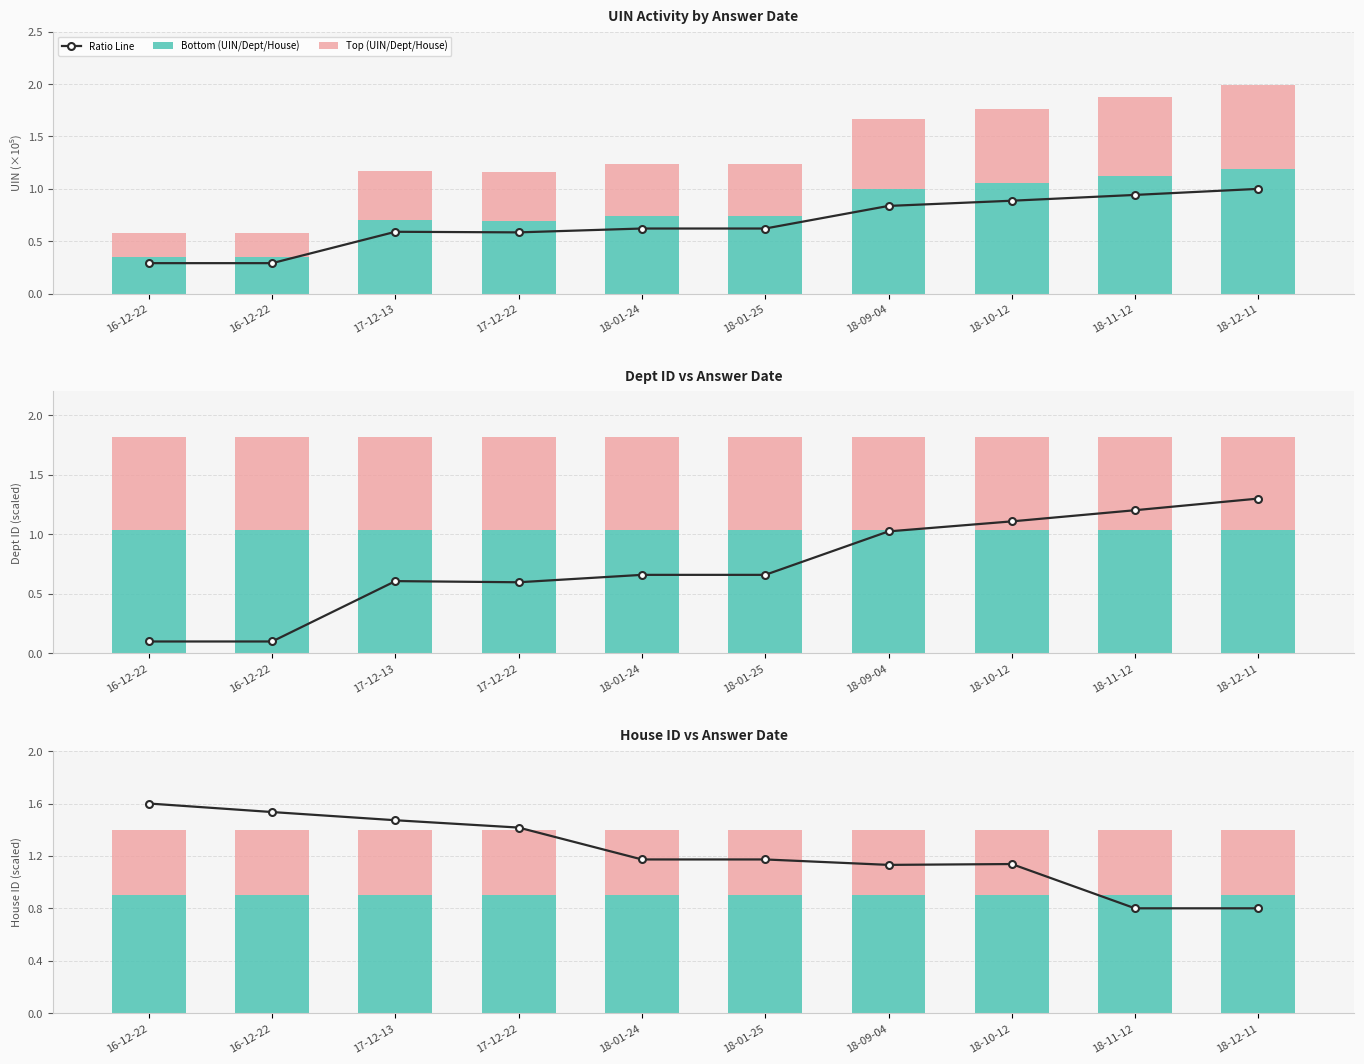

At which category is the sum across all series the highest?

16-12-22